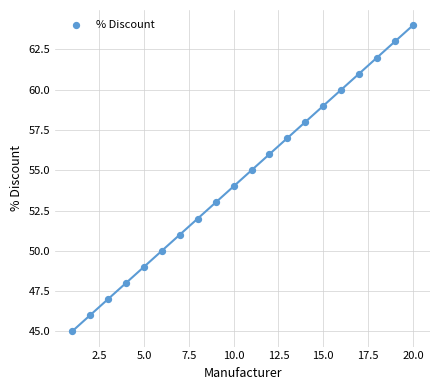

What is the range of Y values (max minus min)?

19